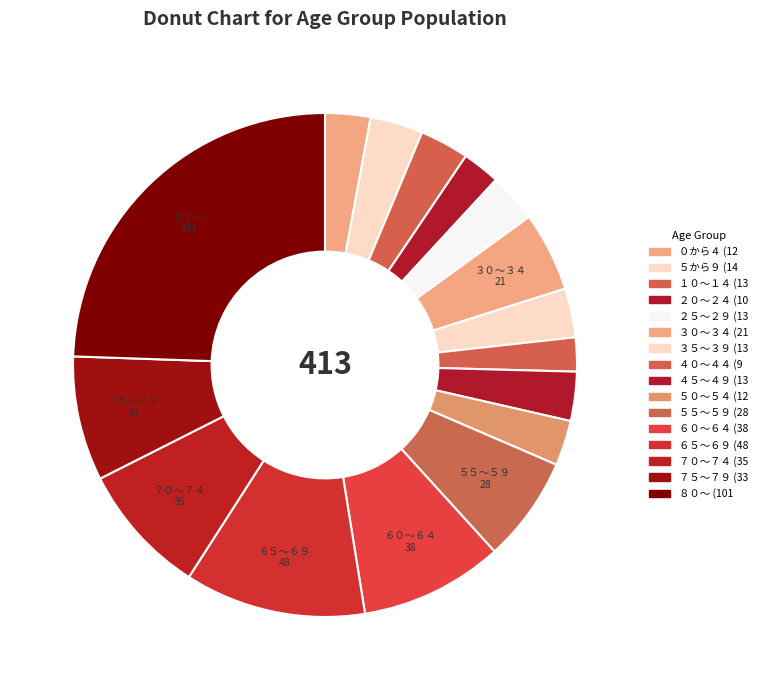

Rank the categories by value from lowest to highest.

４０～４４, ２０～２４, ０から４, ５０～５４, １０～１４, ２５～２９, ３５～３９, ４５～４９, ５から９, ３０～３４, ５５～５９, ７５～７９, ７０～７４, ６０～６４, ６５～６９, ８０～